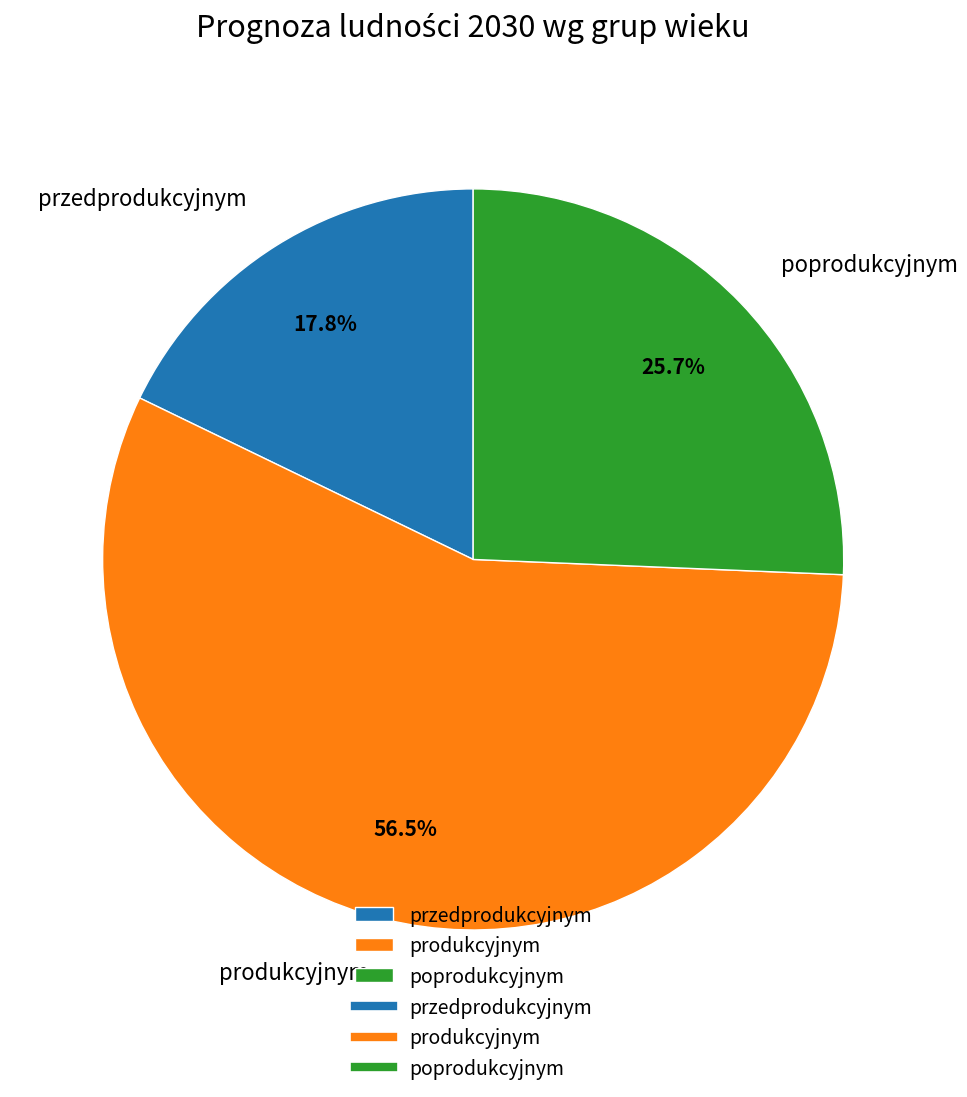

Approximately how many times larger is the value at poprodukcyjnym compared to przedprodukcyjnym?

1.4